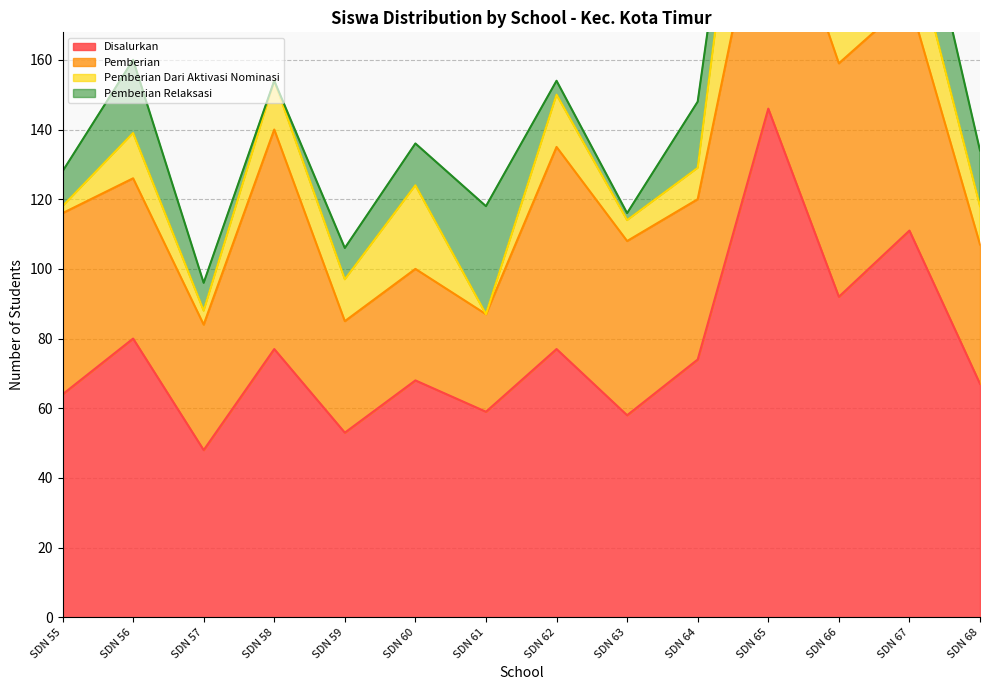

What is the value of the Disalurkan point at the 11th from the left?

146